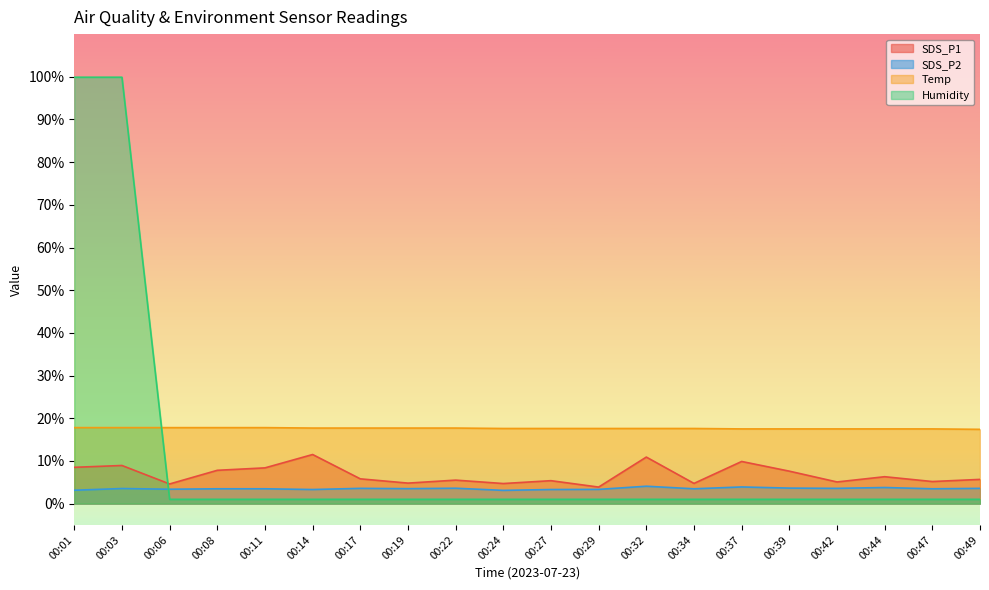

Which series has the largest range (max minus min)?

Humidity